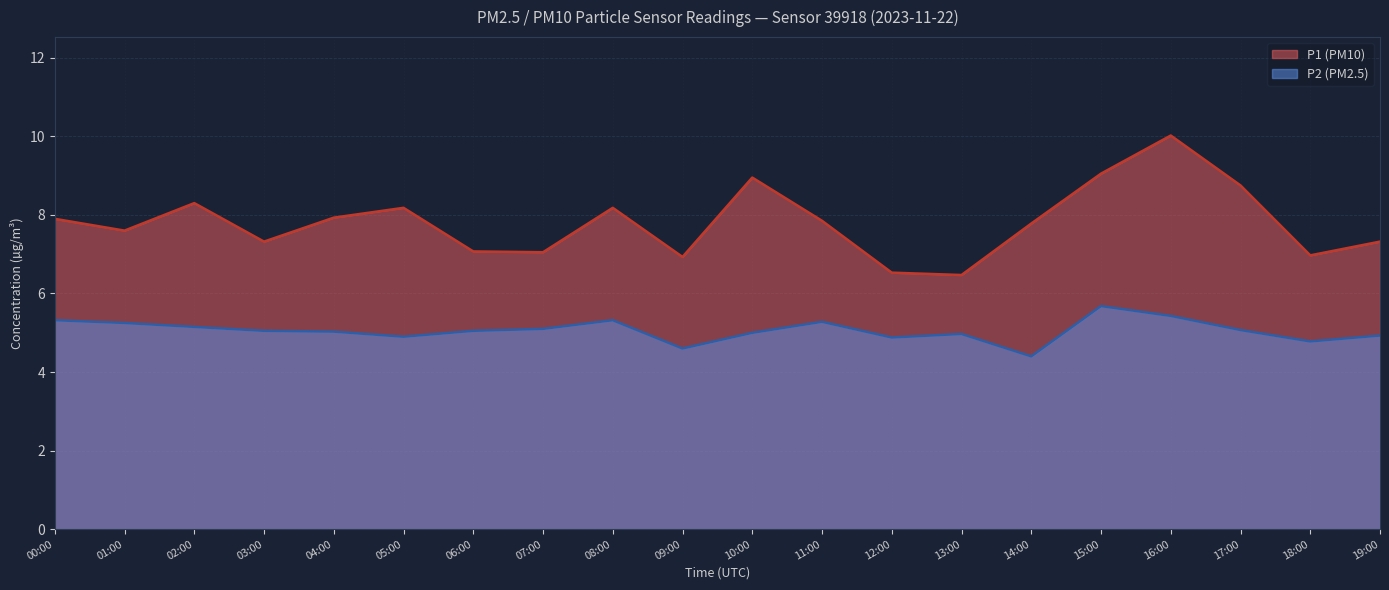

At which label does P1 reach its peak?

16:00